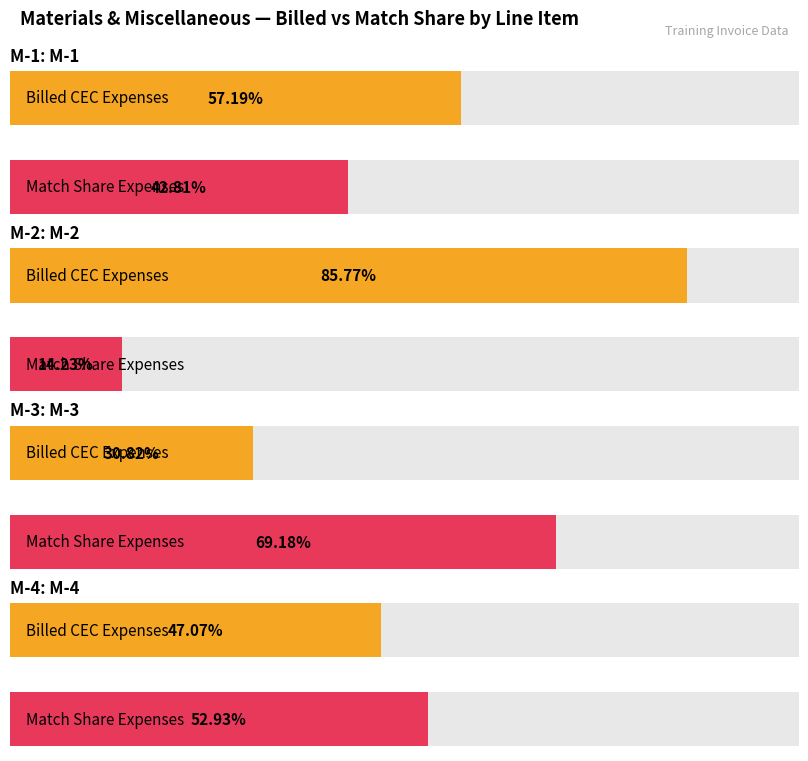

How many data points in Billed CEC Expenses are less than 19376?

2